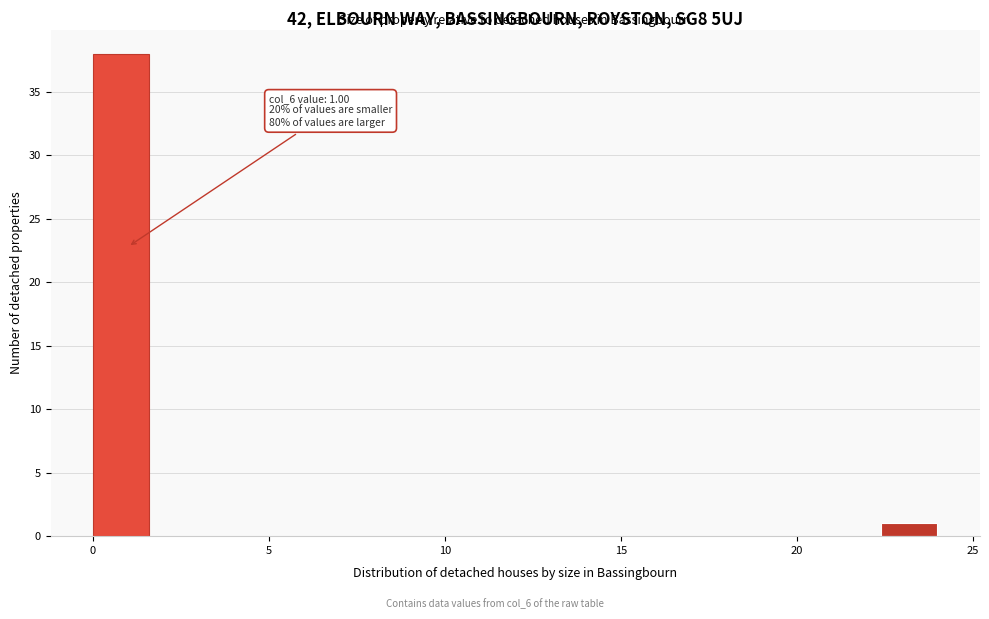

Around what value on the x-axis is the tallest bar? Give the approximate position of its centre, as read against the axis.

1.0